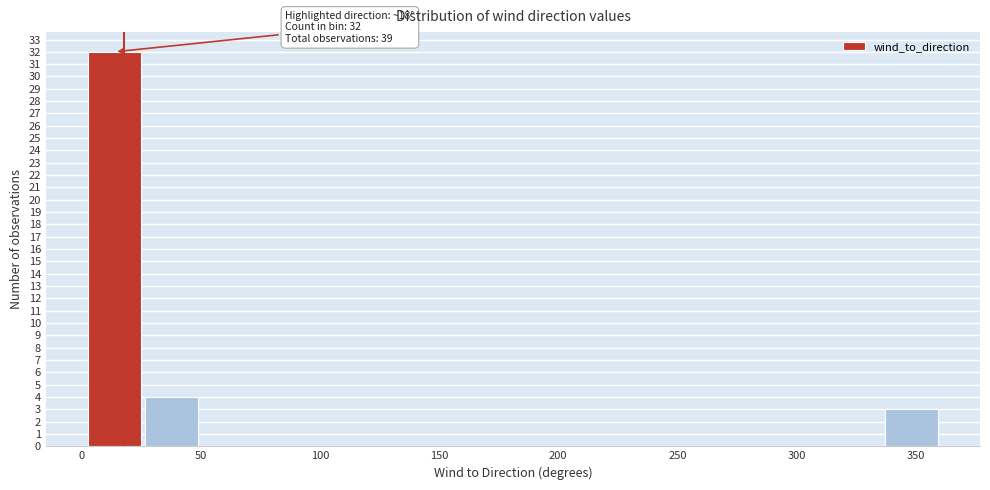

Which range on the x-axis has the tallest bar?

0 to 25